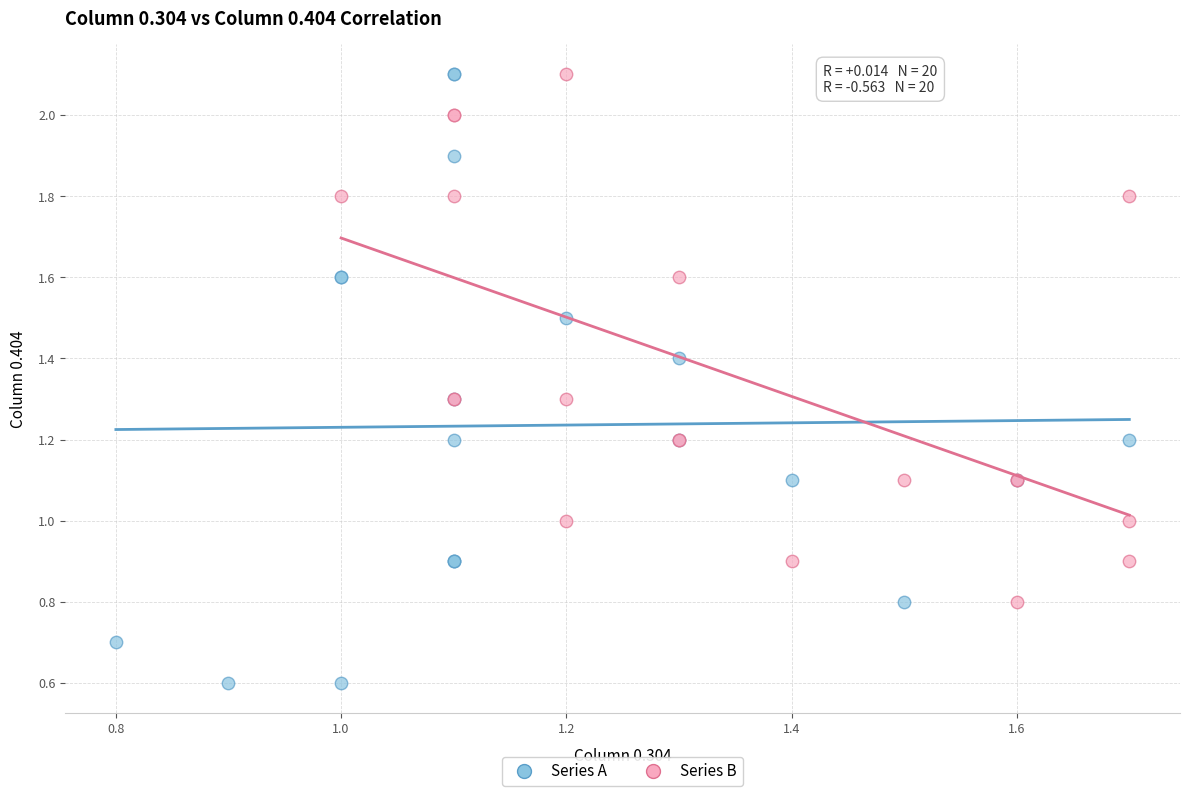

Which series has the largest Y range (max minus min)?

Series A